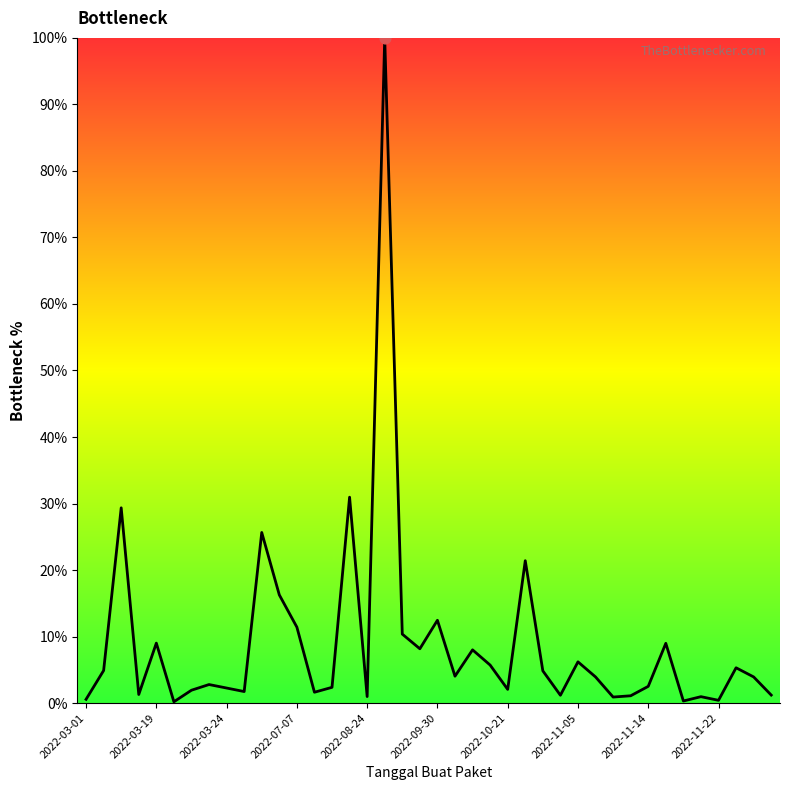

What is the greatest value displayed?

100.0